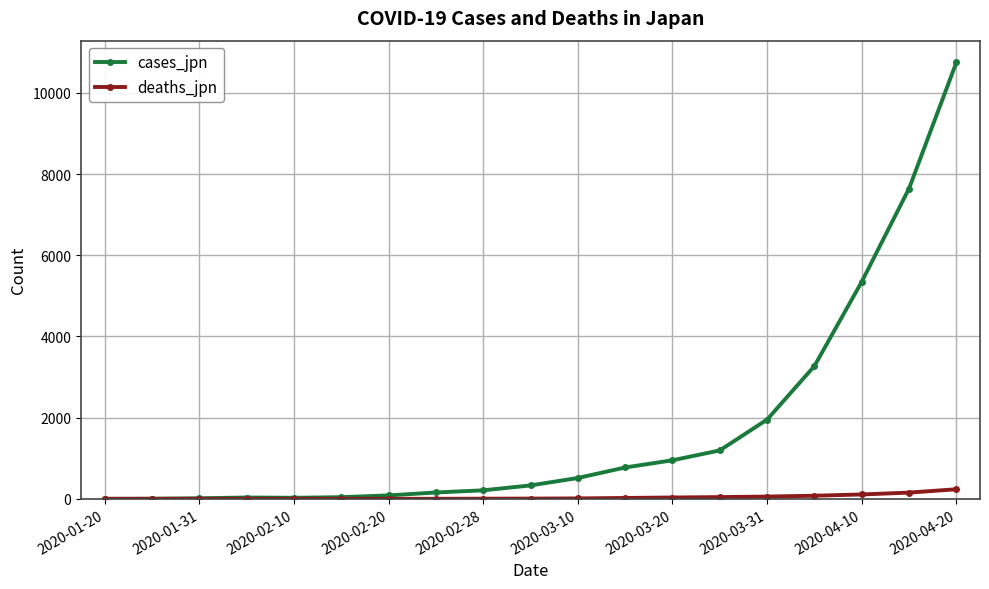

Which series has the largest range (max minus min)?

cases_jpn